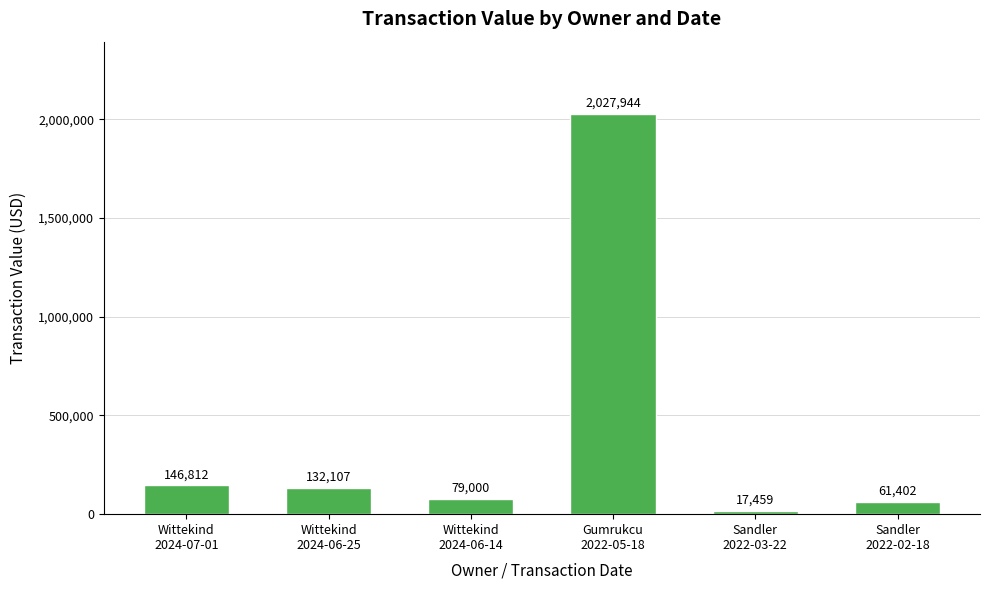

How many data points are less than 132107?

3